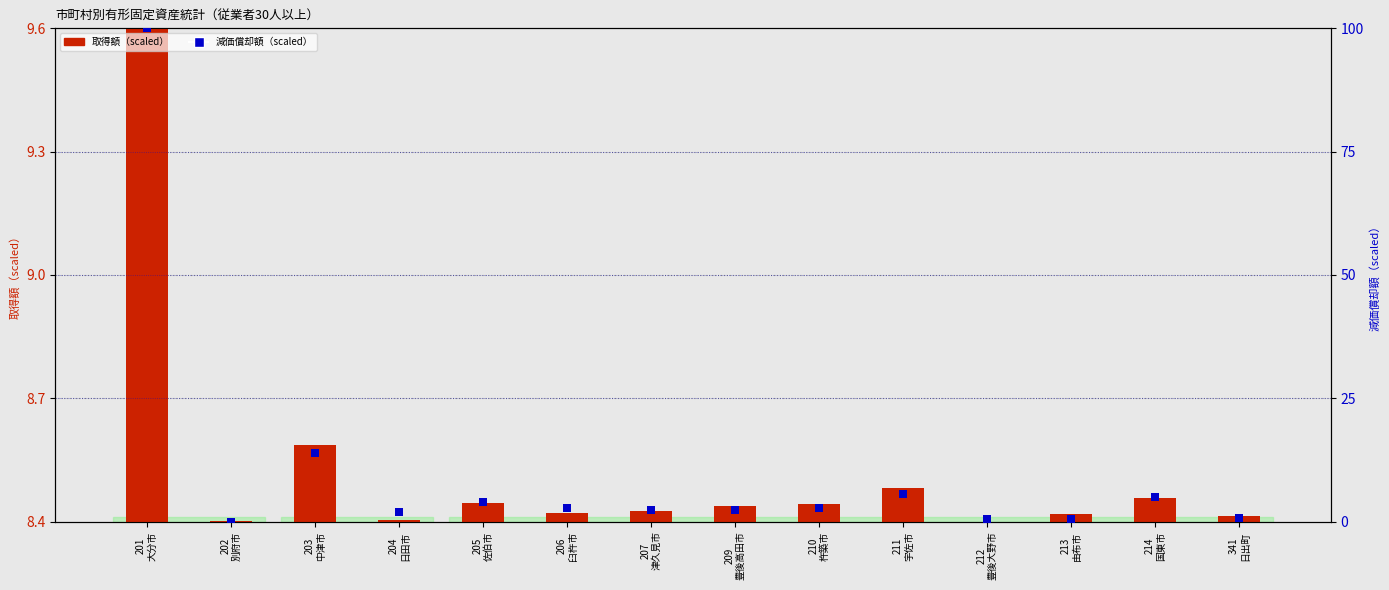

Which series contains the lowest Y value?

取得額（scaled）